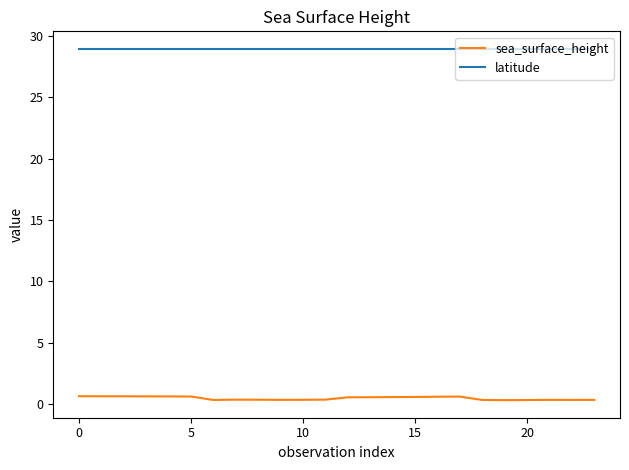

At how many categories does at least one series exceed 15?

24